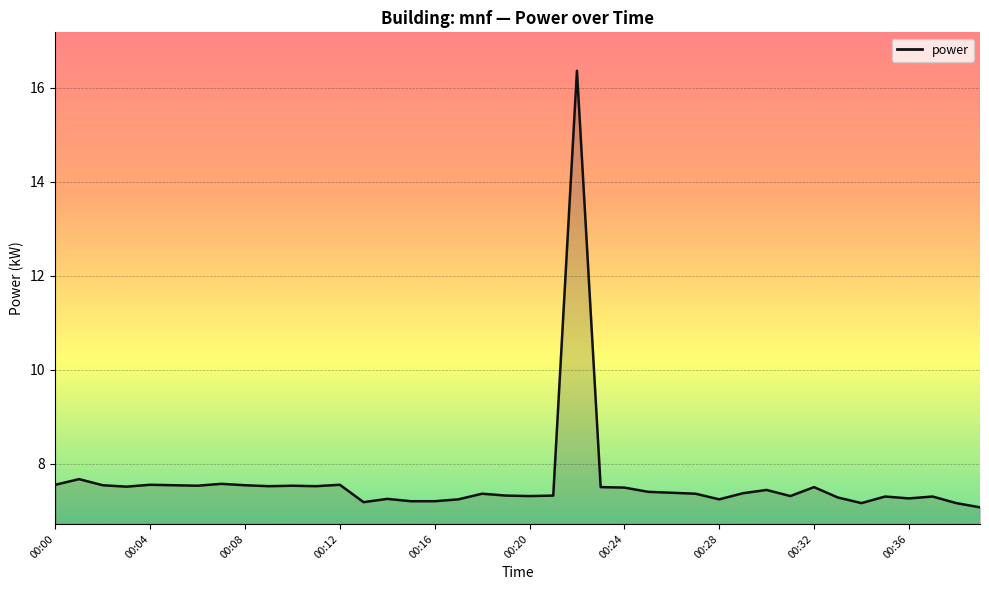

What is the difference between the maximum and minimum values?

9.3